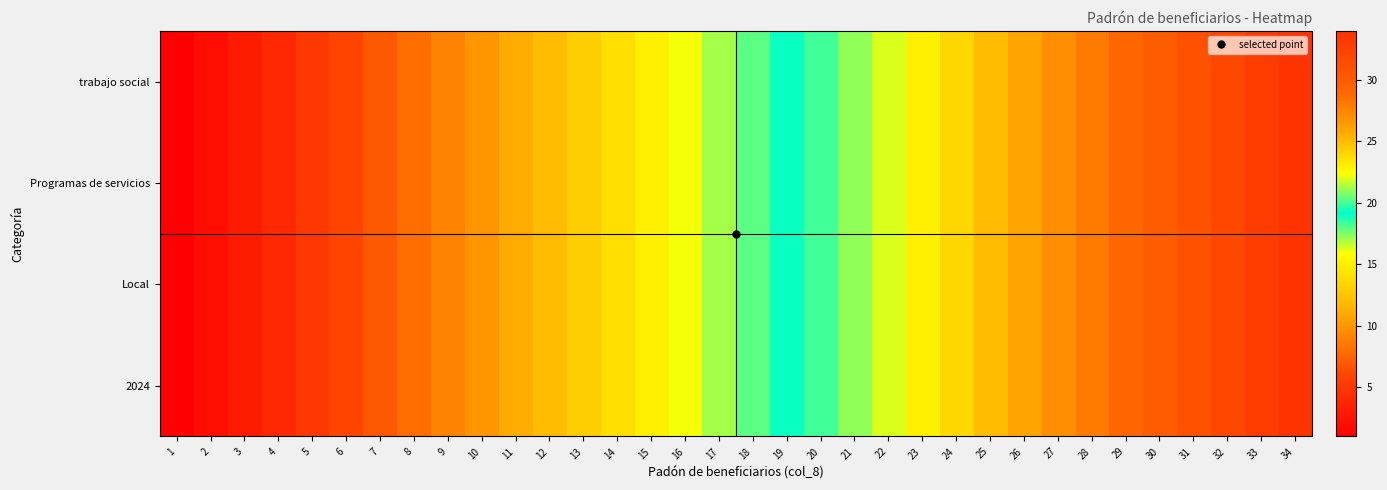

Which series changed the most between 31 and 34?

trabajo social